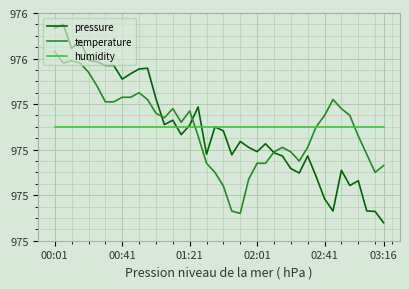

What are all the series names shown in the legend?

pressure, temperature, humidity